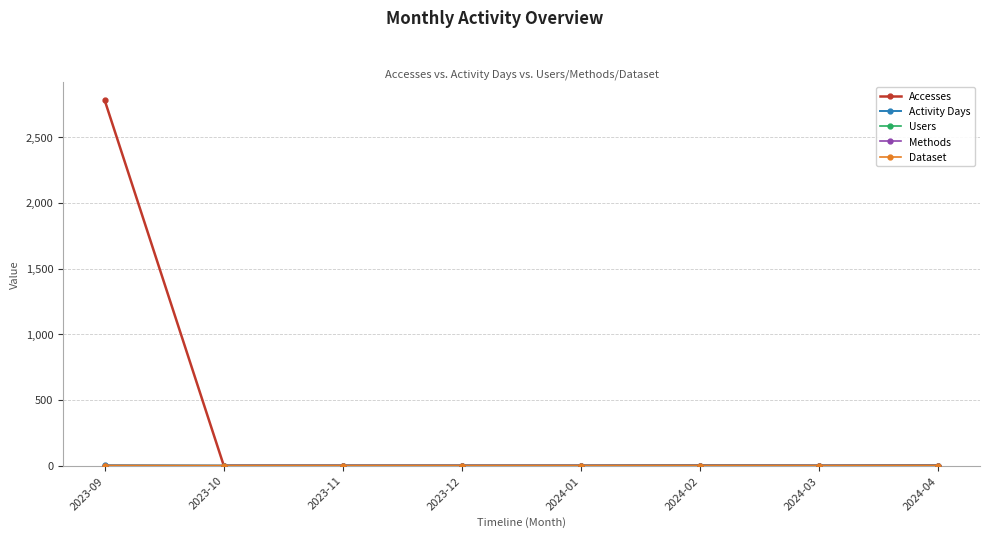

Rank the series by their maximum value, from highest to lowest.

Accesses, Activity Days, Users, Methods, Dataset